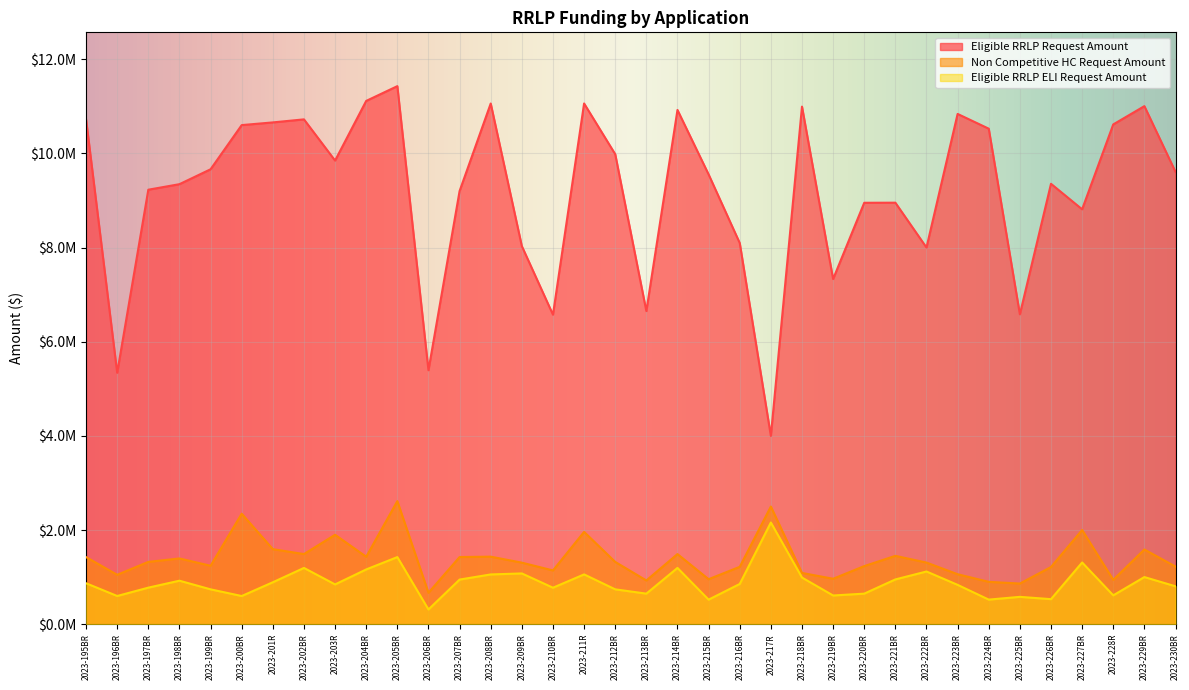

How many data points does each series have?

36